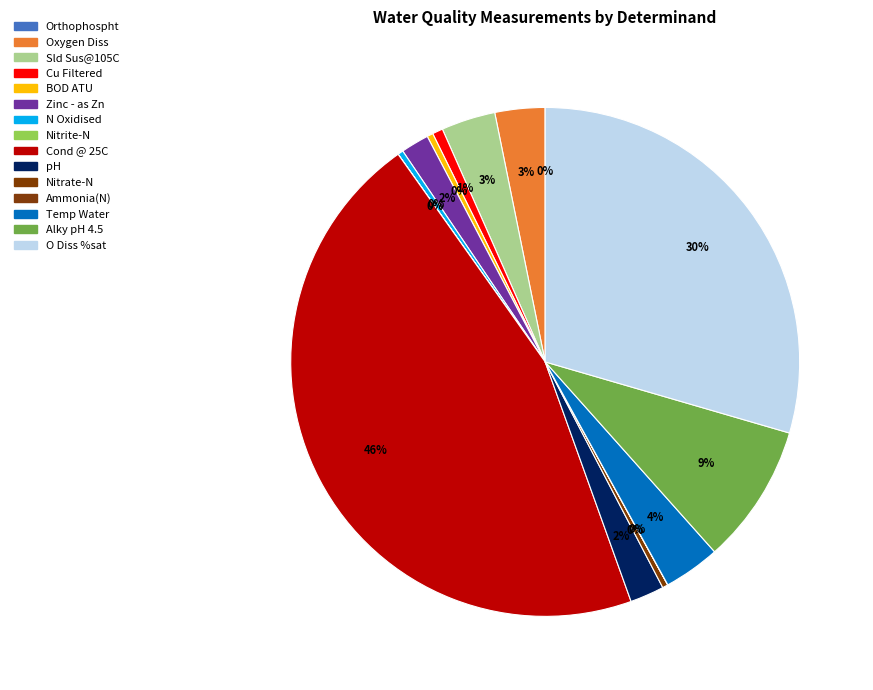

Which category has the biggest portion of the pie?

Cond @ 25C